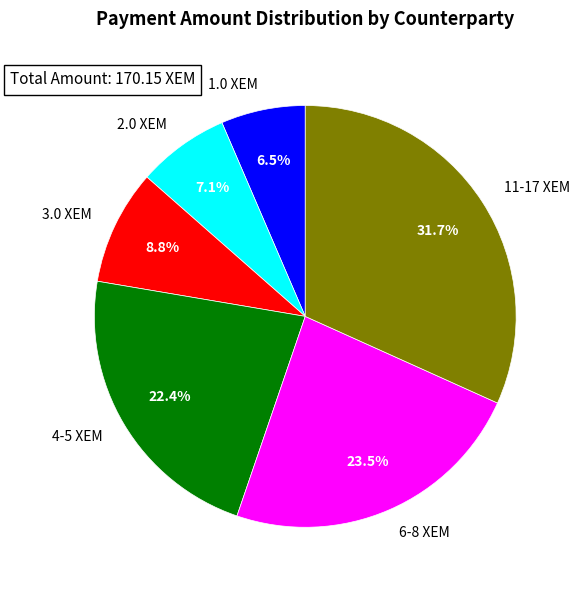

Does 1.0 XEM account for over 50% of the chart?

No